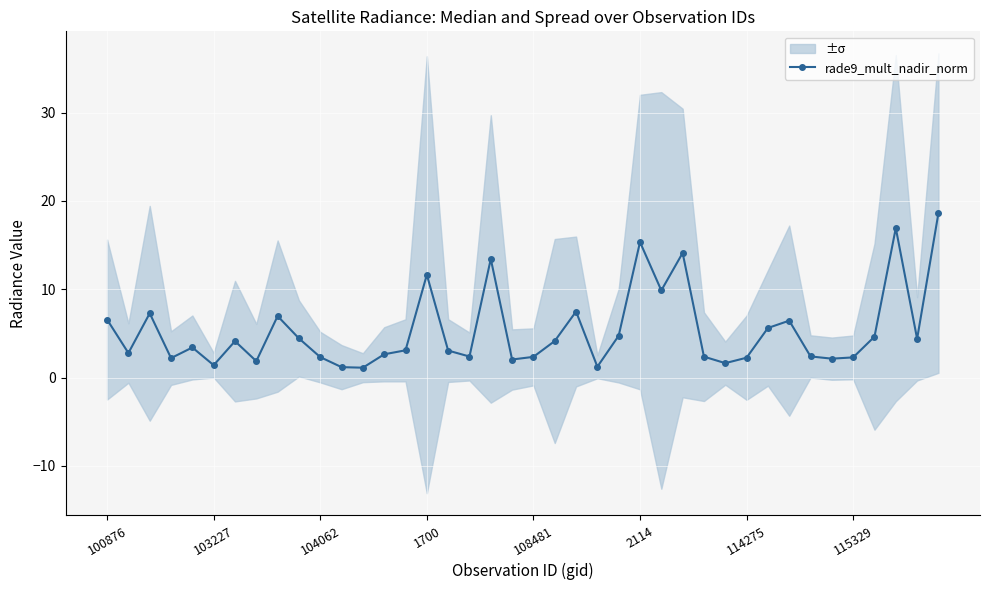

True or false: rade9_mult_nadir_norm has more than 2 points higher than both neighbors.

True